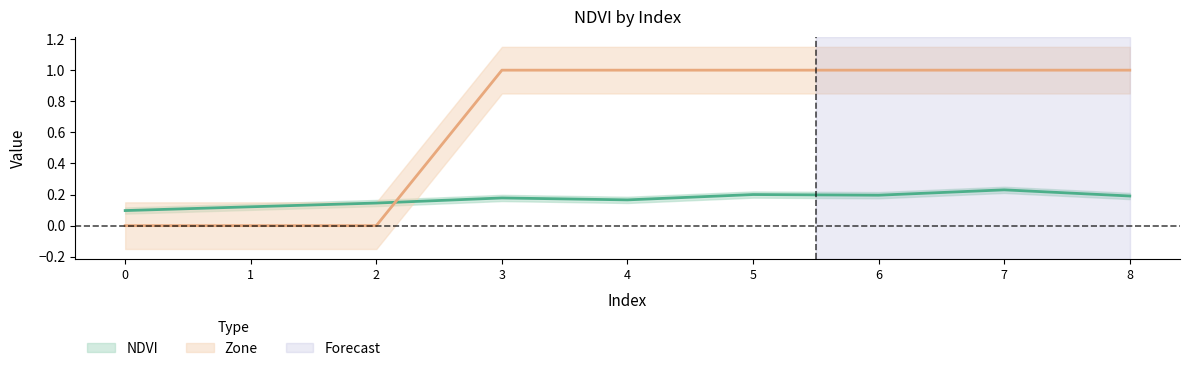

What is the total value across all series at 8?

1.2